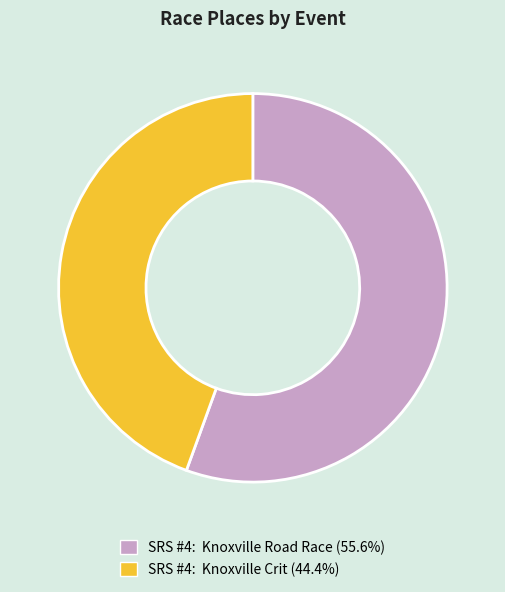

Which category has the biggest portion of the pie?

SRS #4: Knoxville Road Race